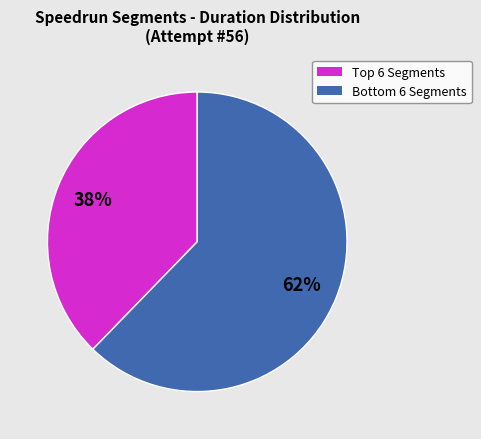

Is there a majority slice in this chart?

Yes